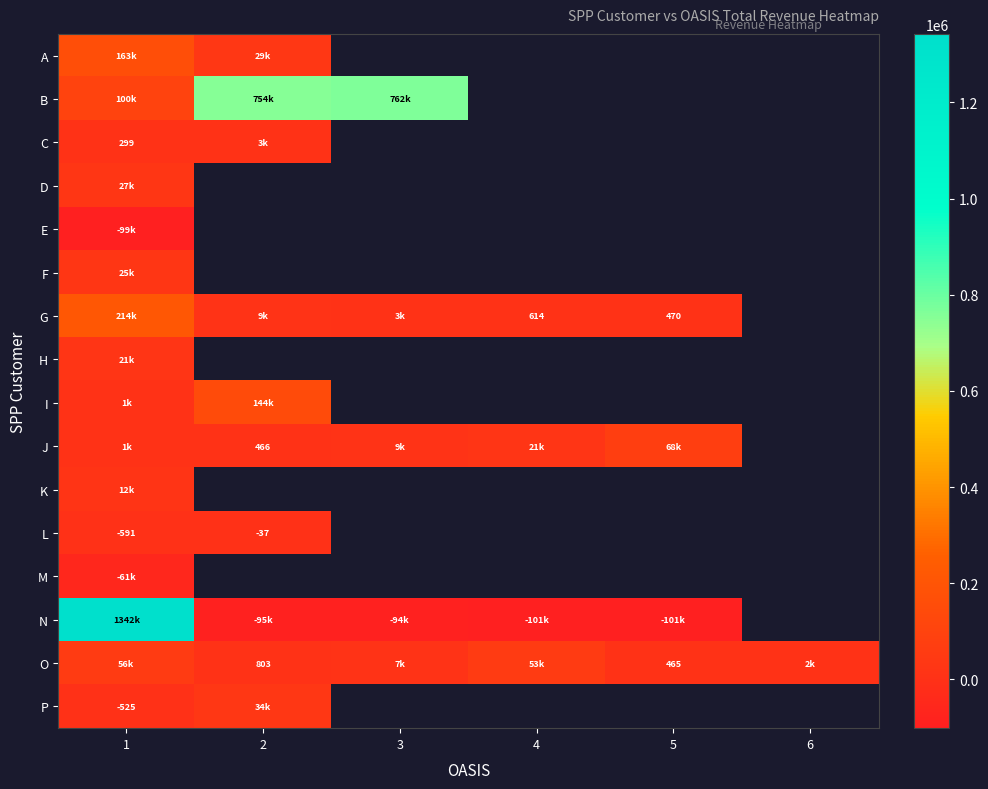

Which has a higher value, 5 or 6?

6